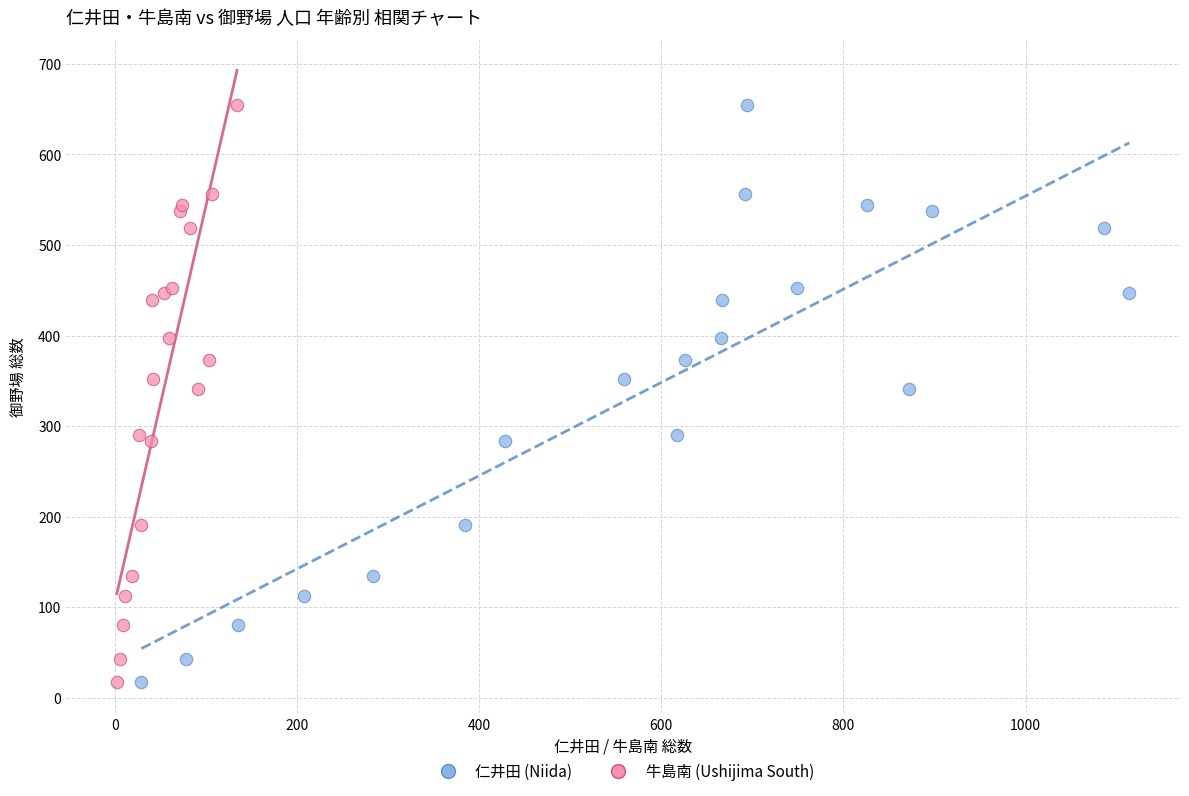

What are all the series names shown in the legend?

仁井田 (Niida), 牛島南 (Ushijima South)